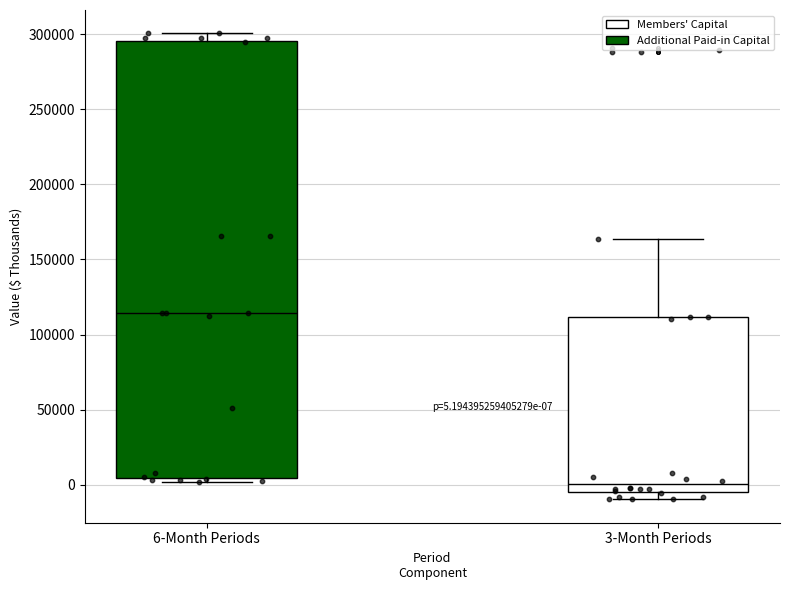

Comparing the boxes themselves (not the whiskers), which one is the tallest?

6-Month Periods